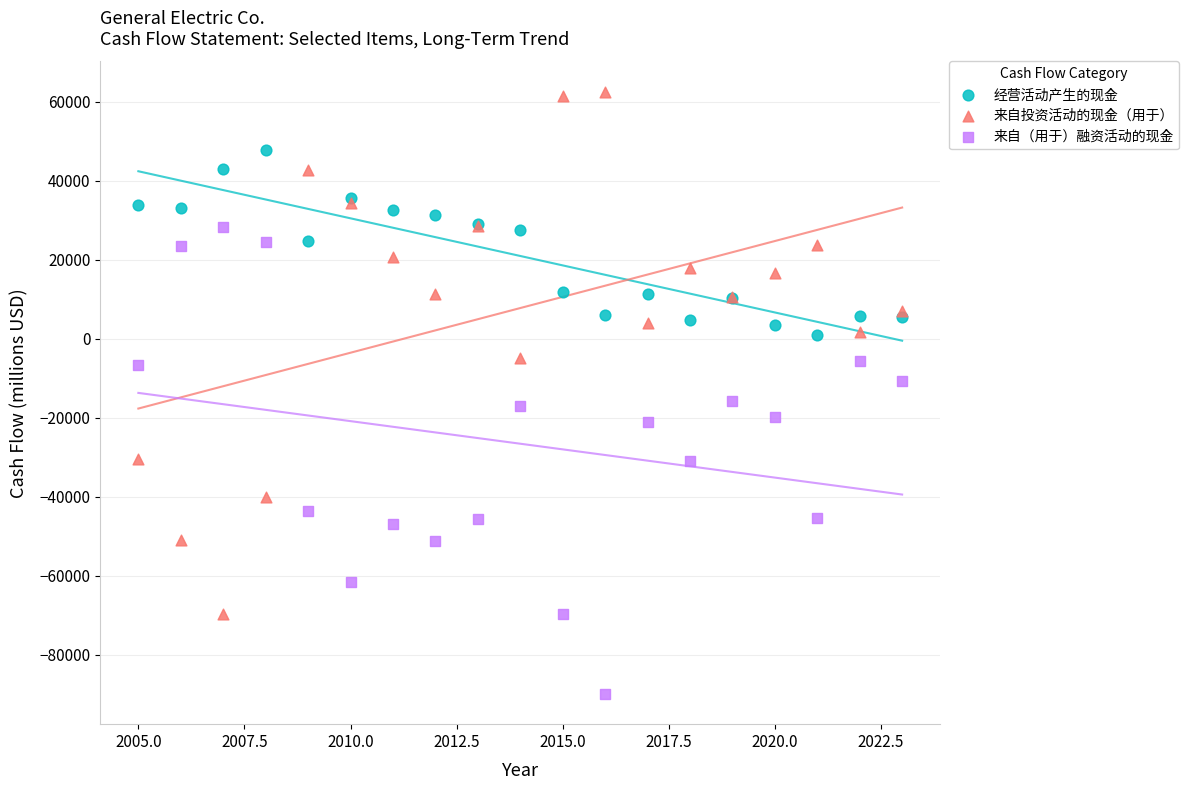

Which series reaches the minimum Y coordinate?

来自（用于）融资活动的现金